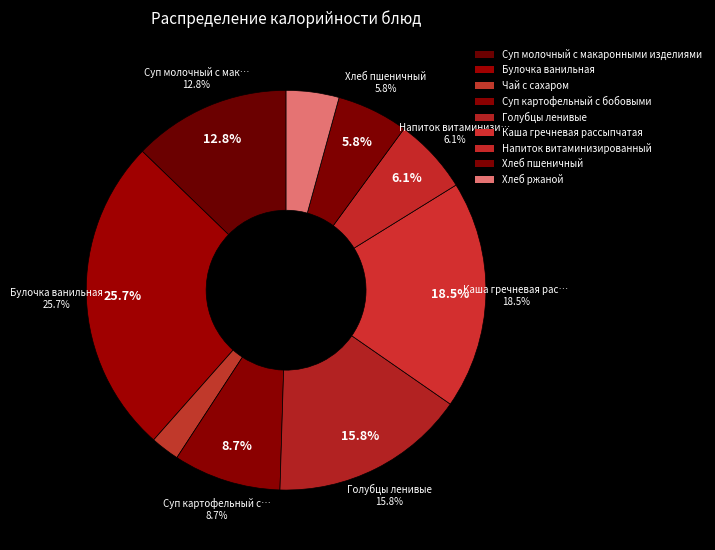

What is the smallest slice in the pie chart?

Чай с сахаром